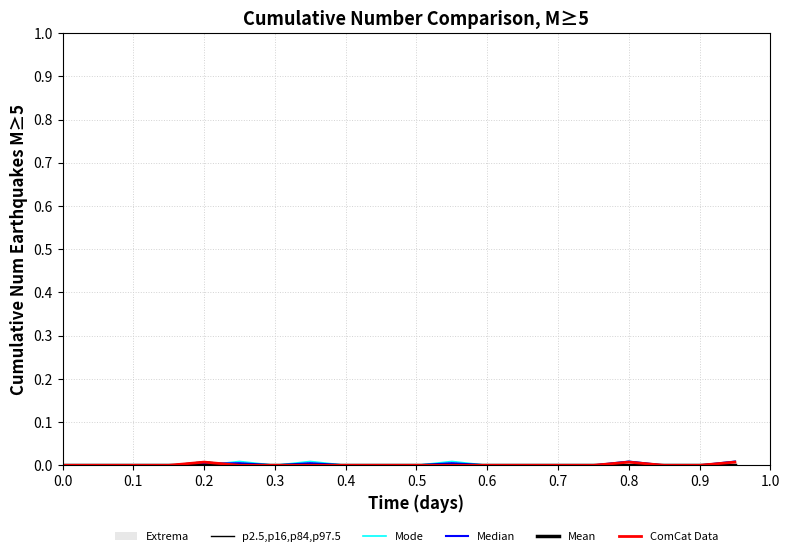

The value of Mode at 0.8 is 0.0. True or false?

False